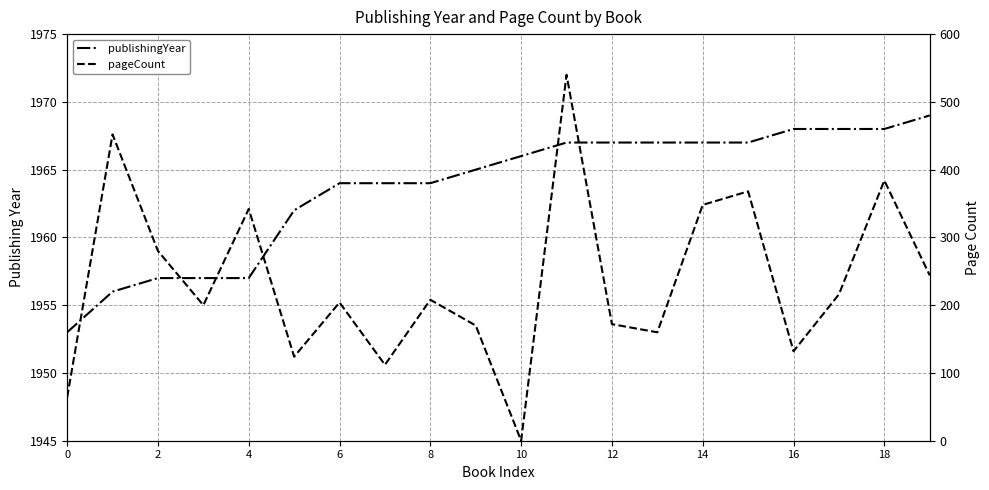

Which series has the largest total across all categories?

publishingYear